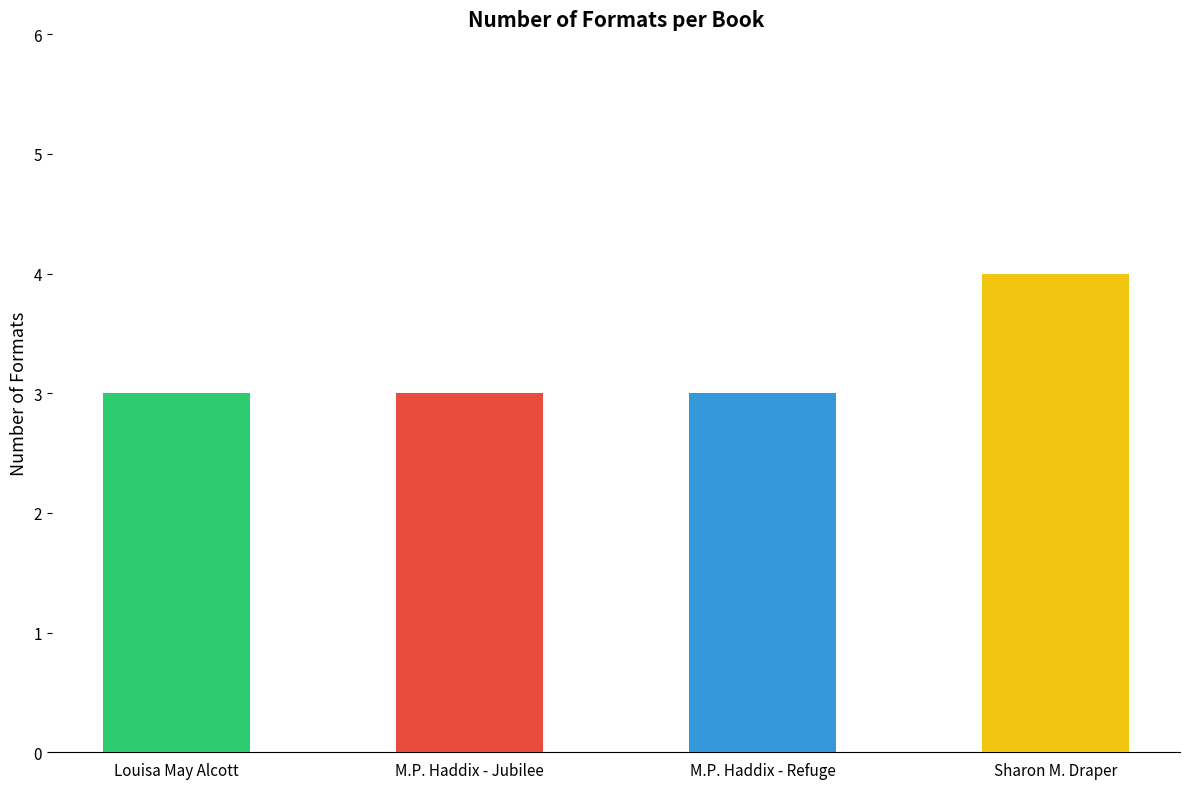

Reading left to right, what are all the values shown in this chart?

3	3	3	4